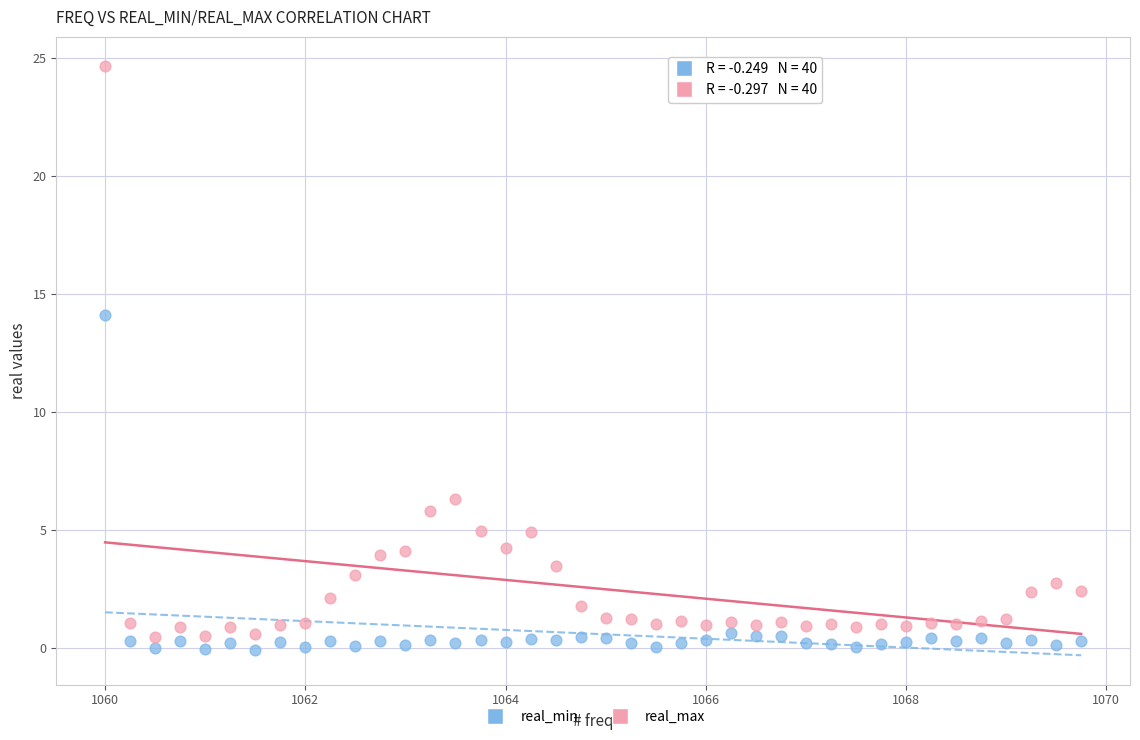

Across all data points, what is the range of Y values (max minus min)?

24.7